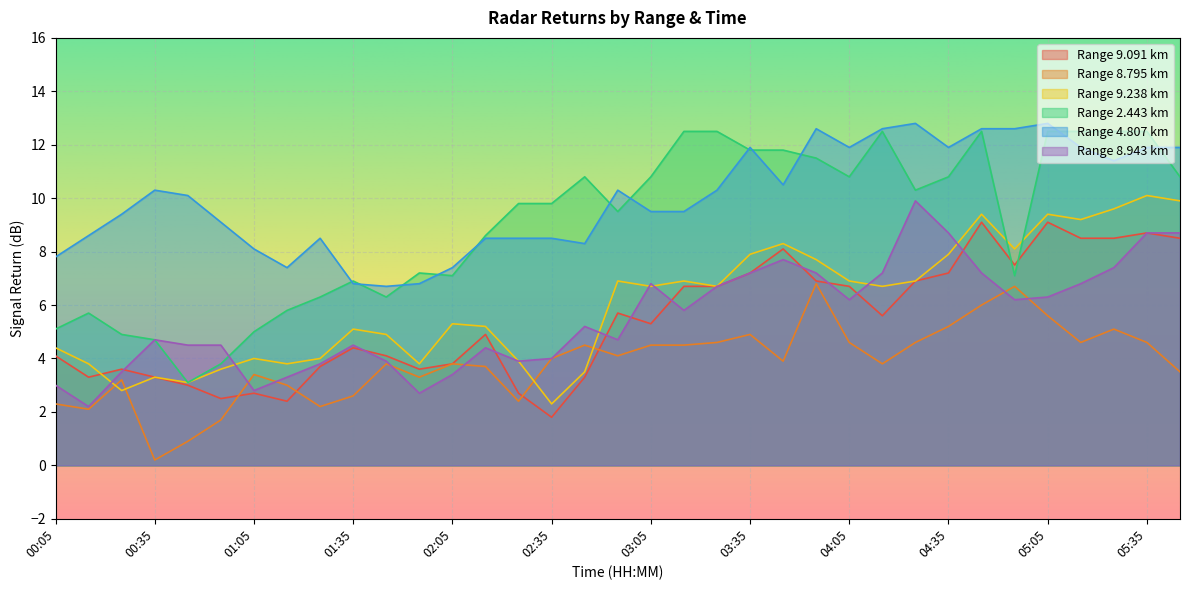

At which category does the chart reach its minimum across all series?

00:35